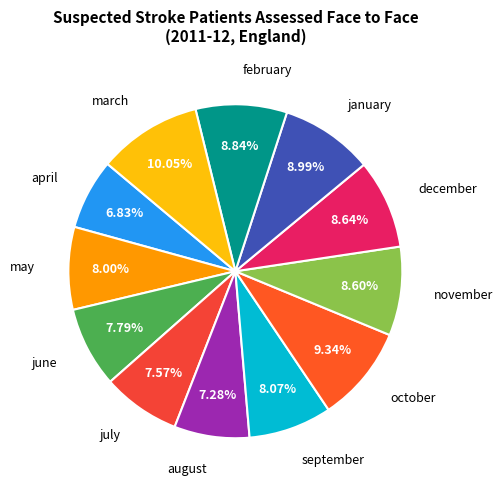

How many segments does this pie chart have?

12